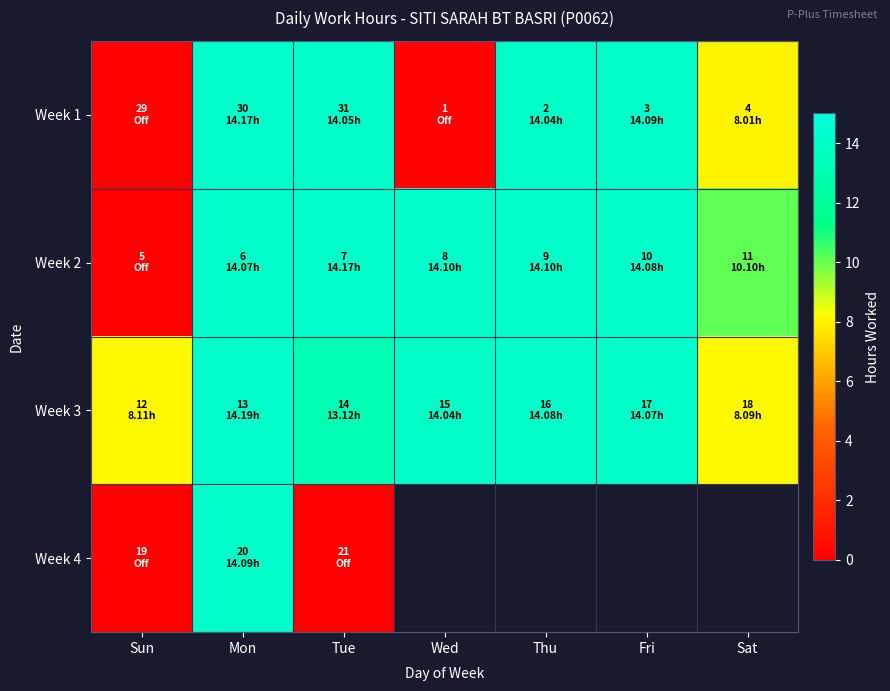

What is the spread (max minus min) of values at Thu?

0.1